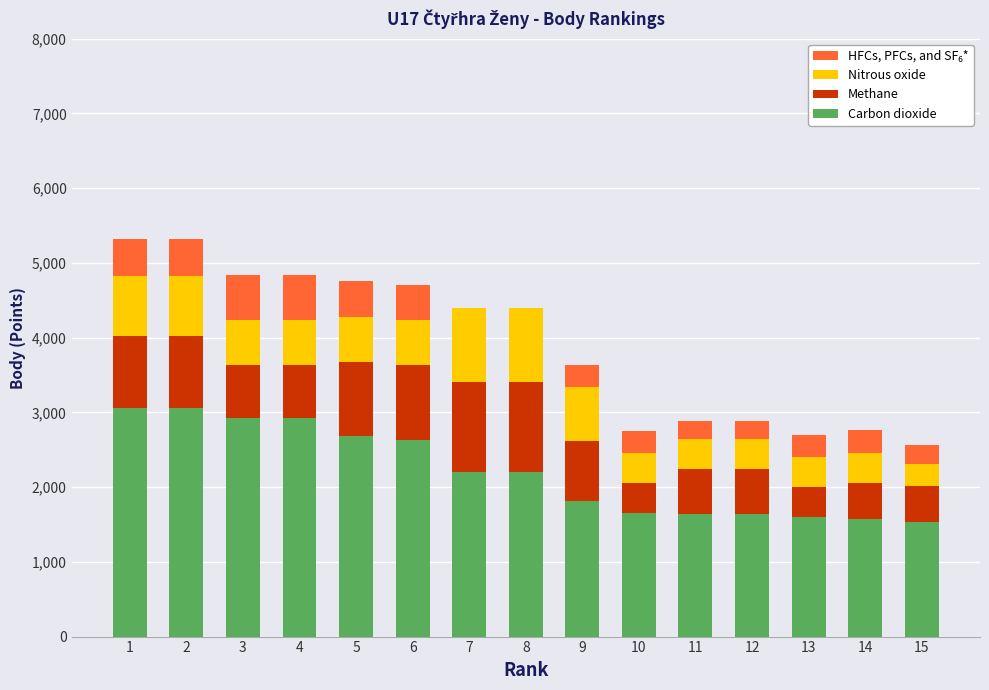

What is the highest value of the Carbon dioxide series?

3060